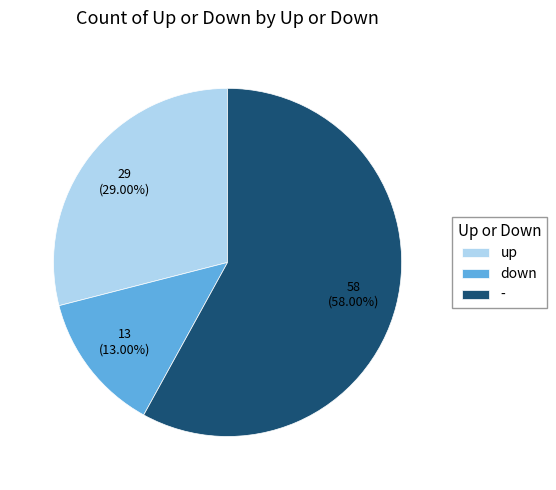

Count the number of slices in the pie.

3